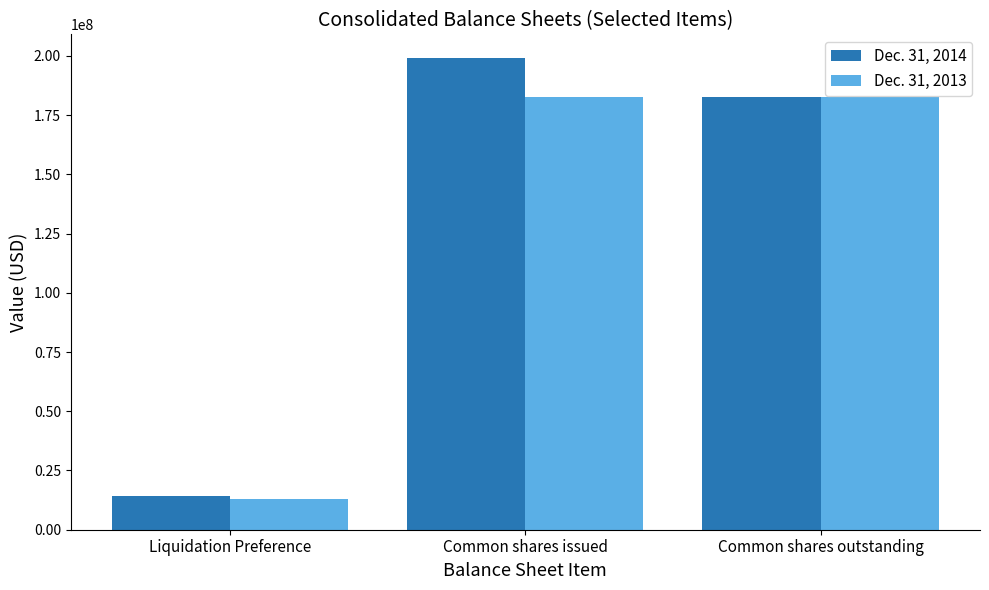

Read the Dec. 31, 2014 value at Common shares issued.

199159093